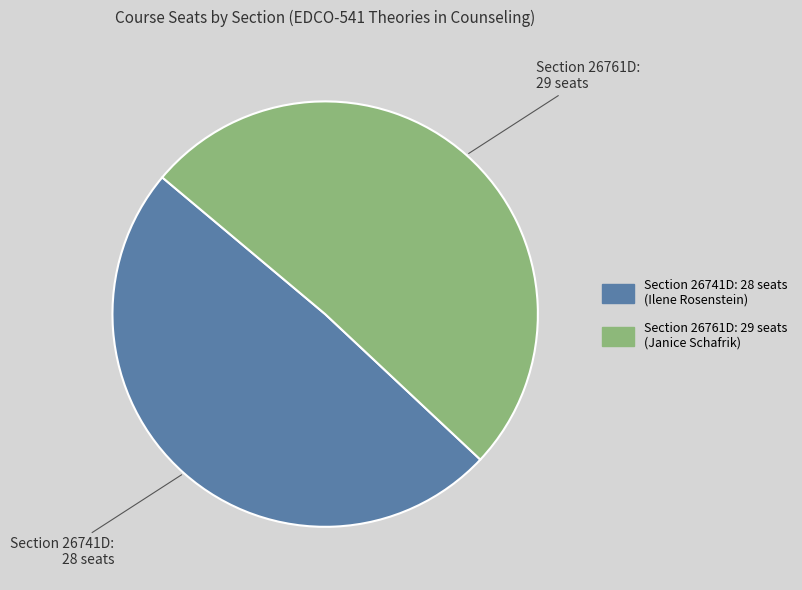

Is there a majority slice in this chart?

Yes